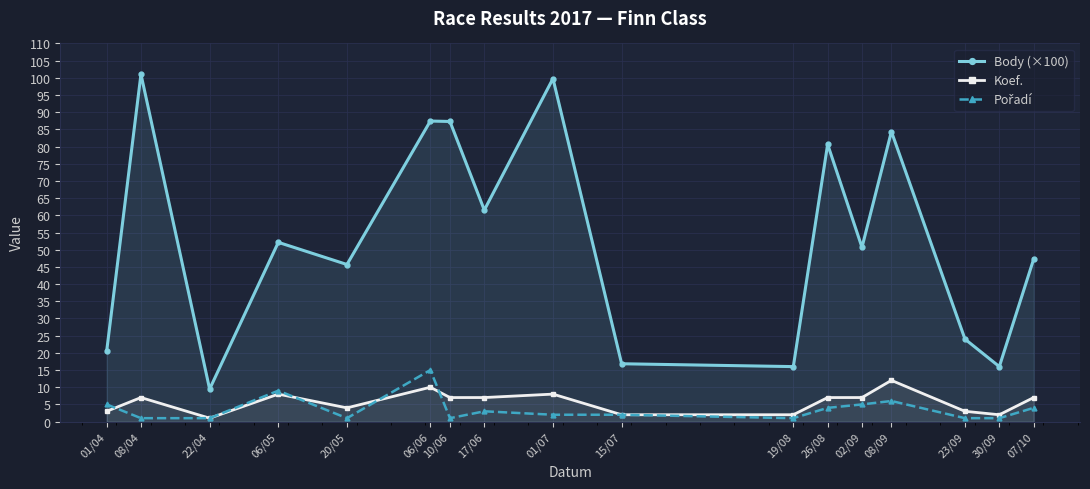

What is the minimum value for Koef.?

1.0